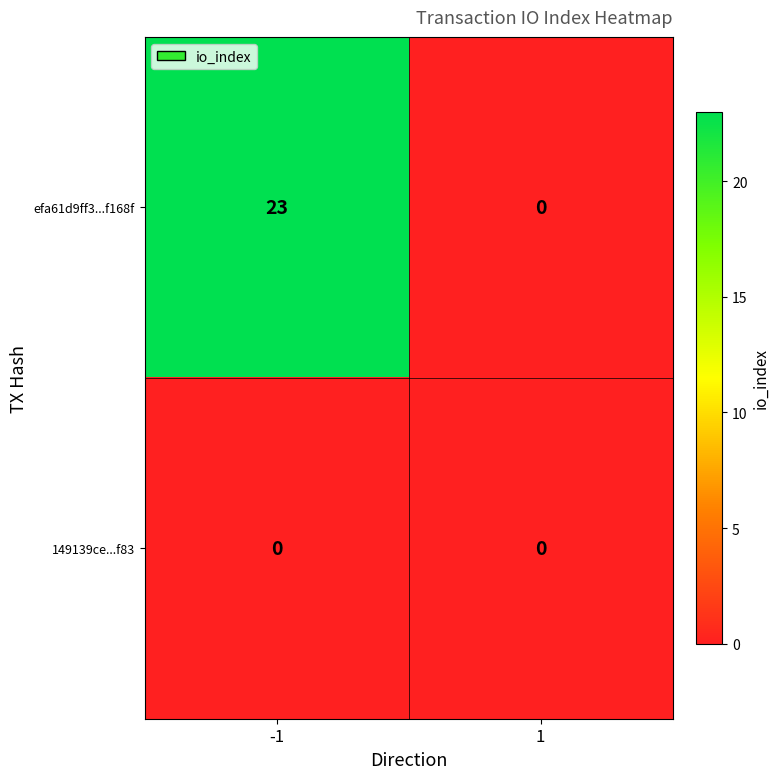

What is the sum of all efa61d9ff3...f168f values?

23